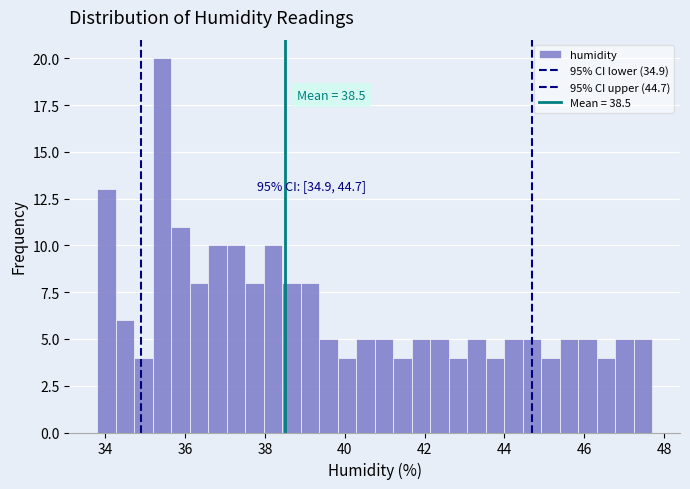

Around what value on the x-axis is the tallest bar? Give the approximate position of its centre, as read against the axis.

35.4